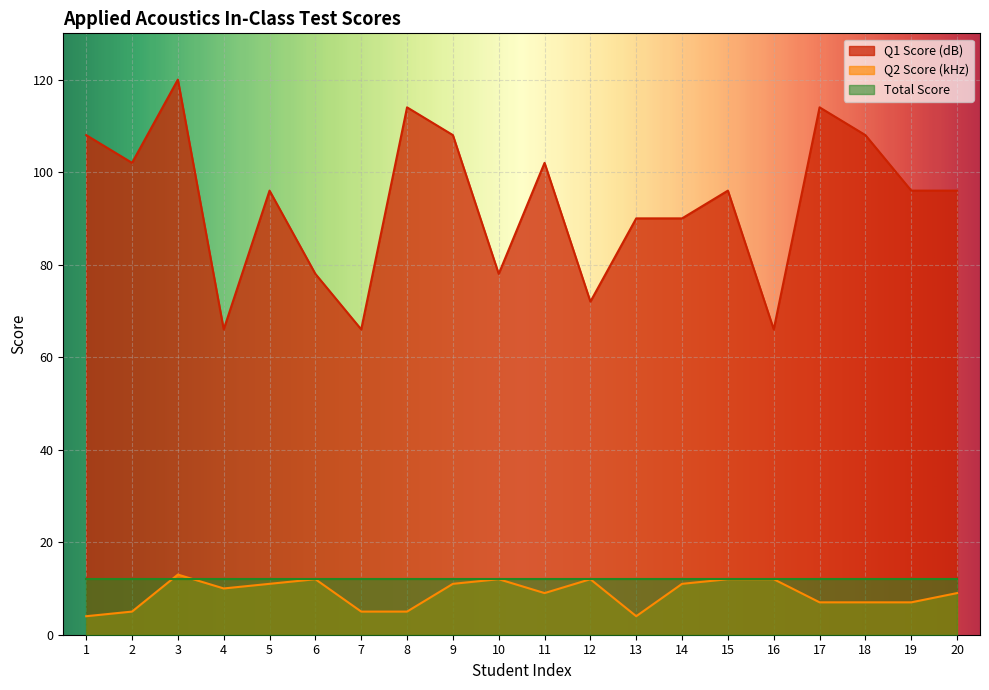

How many data points in Q2 Score (kHz) are above 10?

9